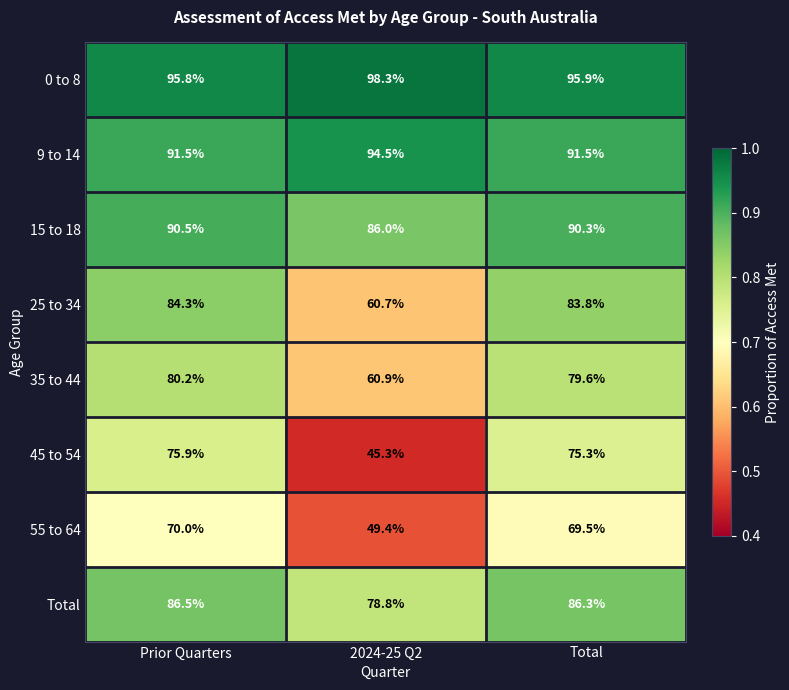

Which series has the largest range (max minus min)?

45 to 54